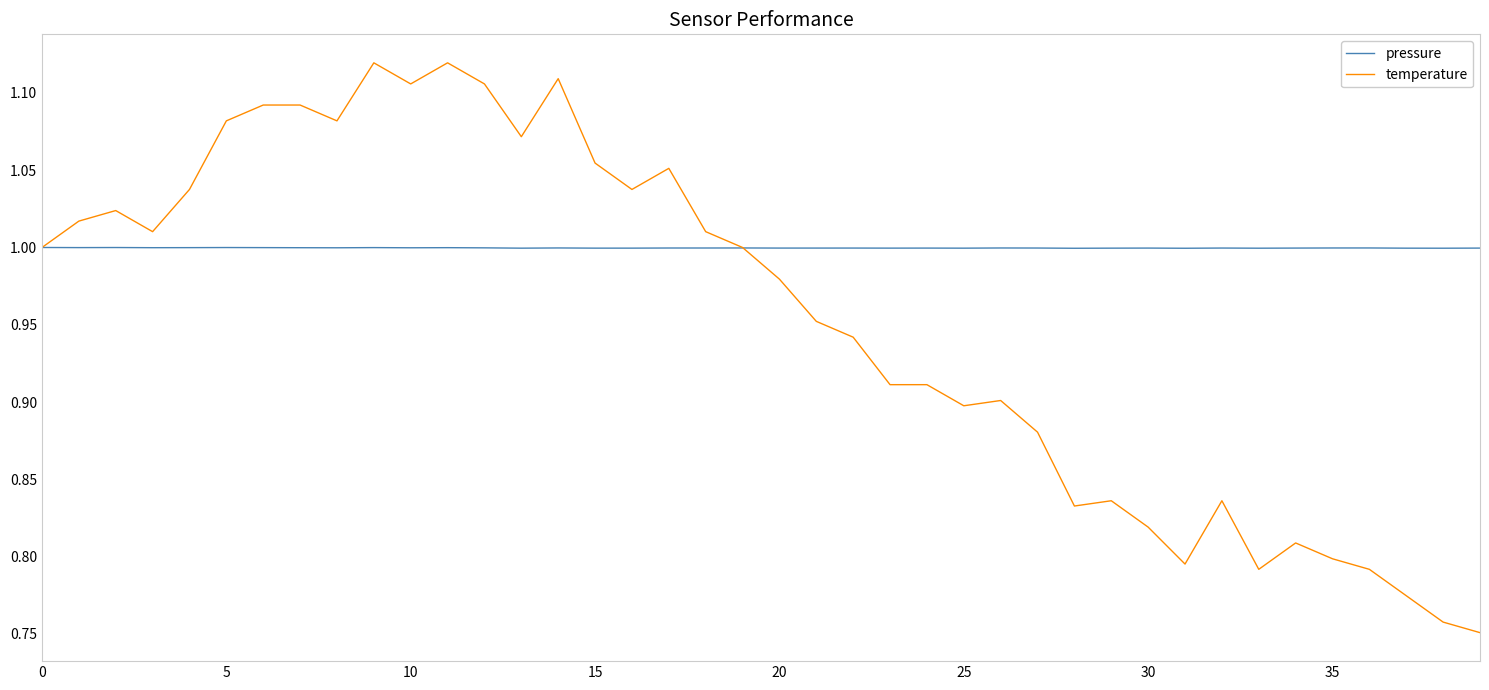

How many lines are shown in the chart?

2